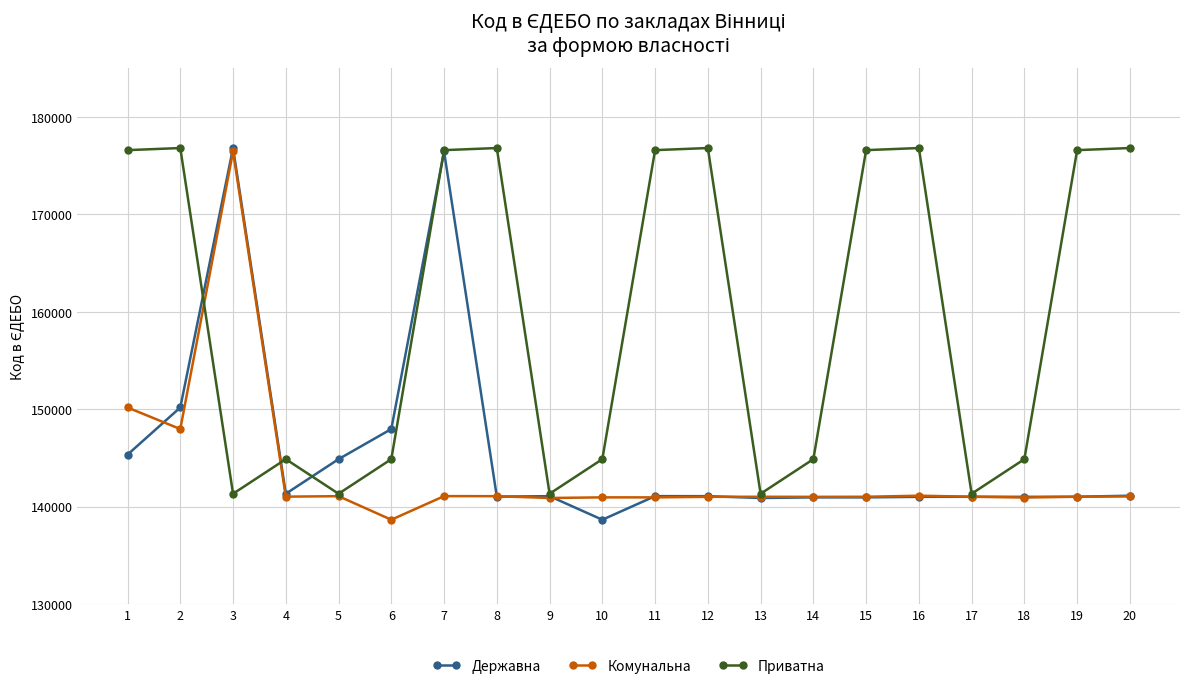

Count the number of data series in this chart.

3